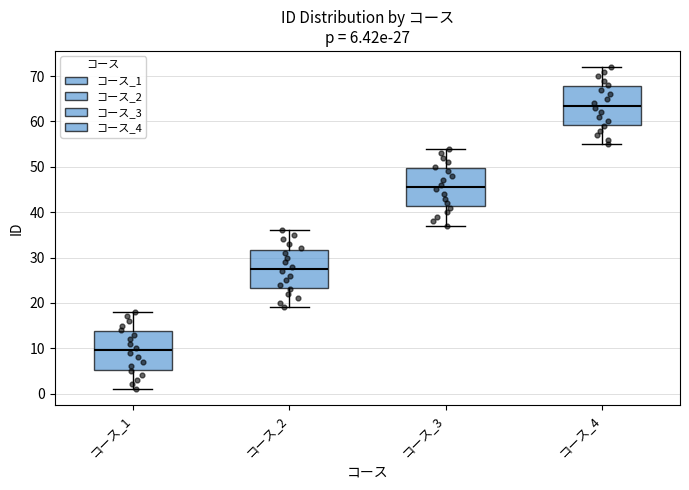

Which box has the highest median line?

コース_4